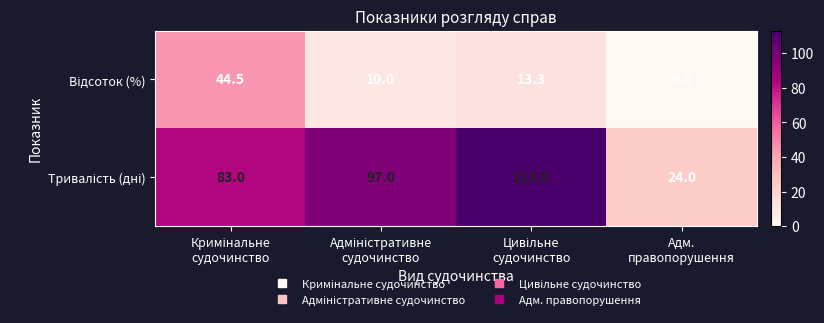

At how many categories does at least one series exceed 36?

3